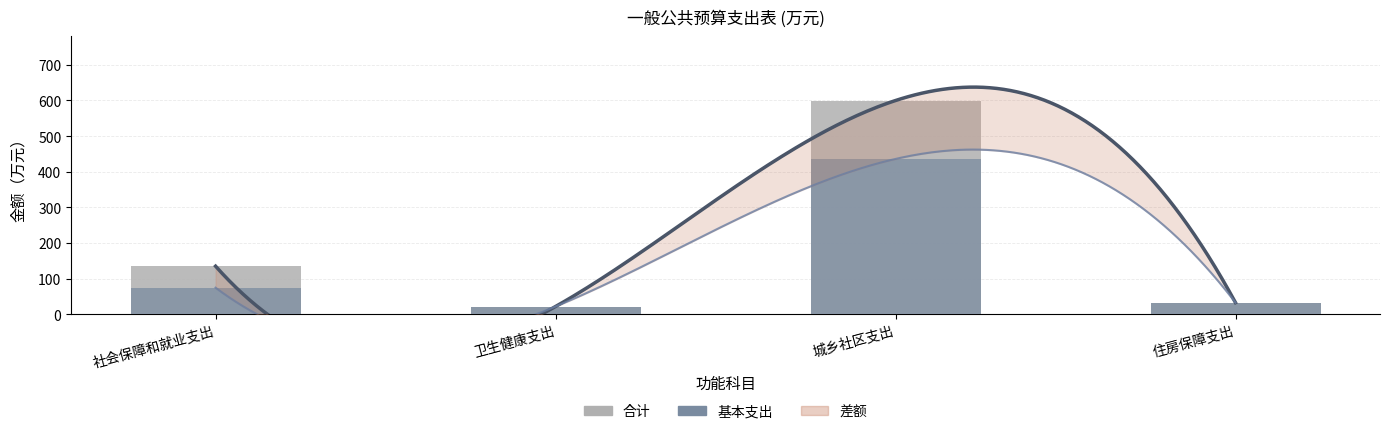

Does the chart contain stacked bars?

No